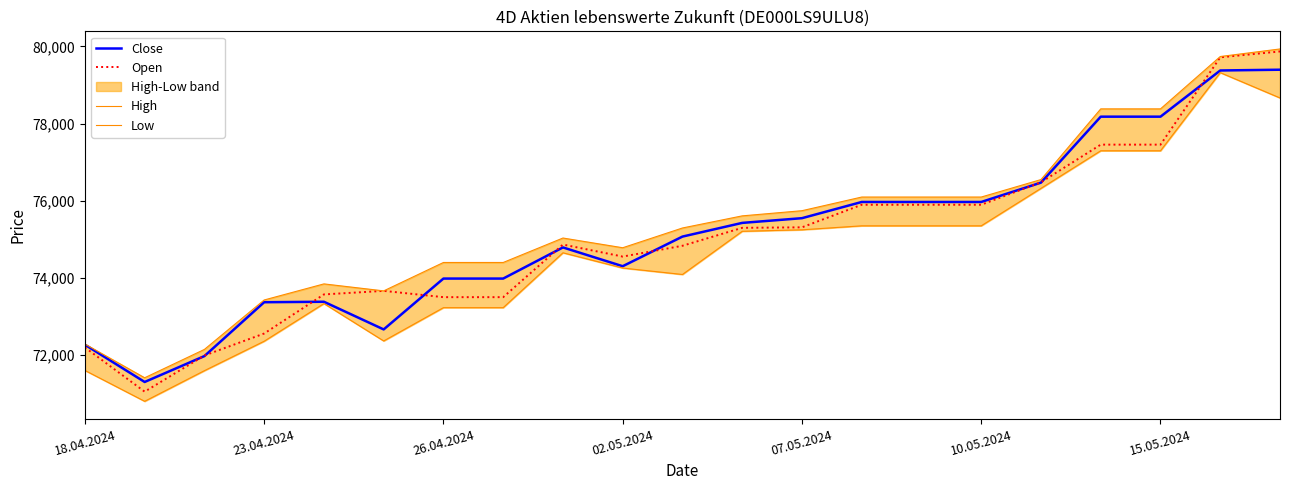

What is the difference between the highest and lowest values at 17?

1086